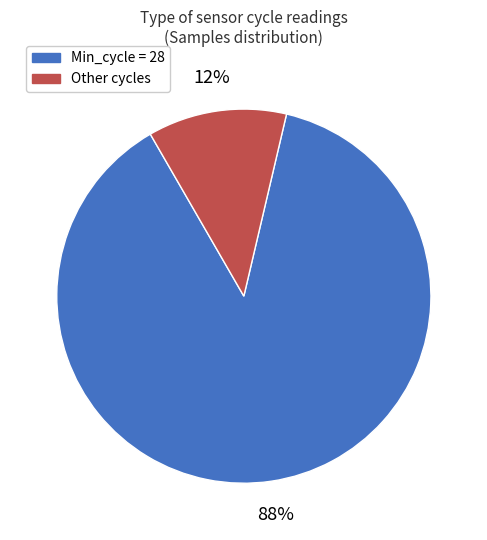

To the nearest percent, what is the average slice percentage?

50%